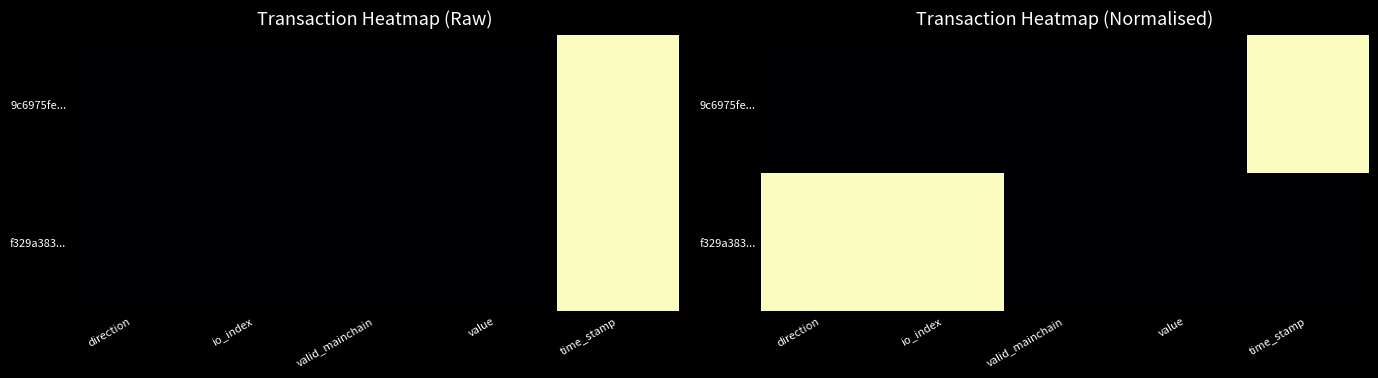

List the series in order of their overall mean, lowest first.

9c6975fe..., f329a383...